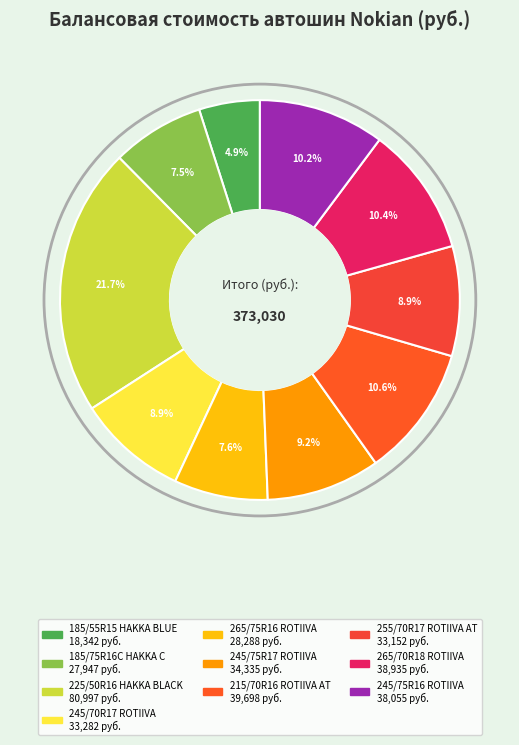

To the nearest percent, what is the combined percentage of 245/75R17 ROTIIVA and 245/70R17 ROTIIVA?

18%